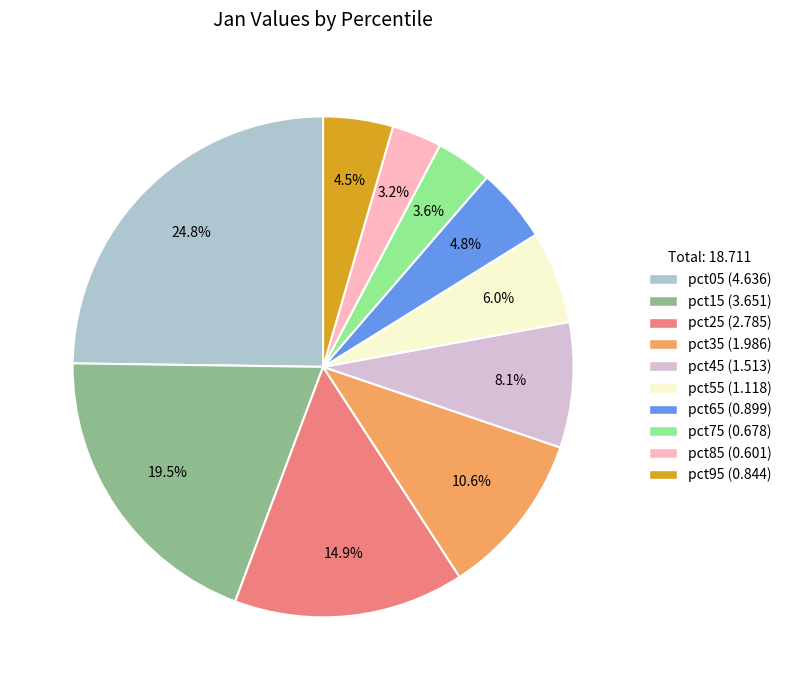

Do pct85 and pct45 together represent more than half of the pie?

No